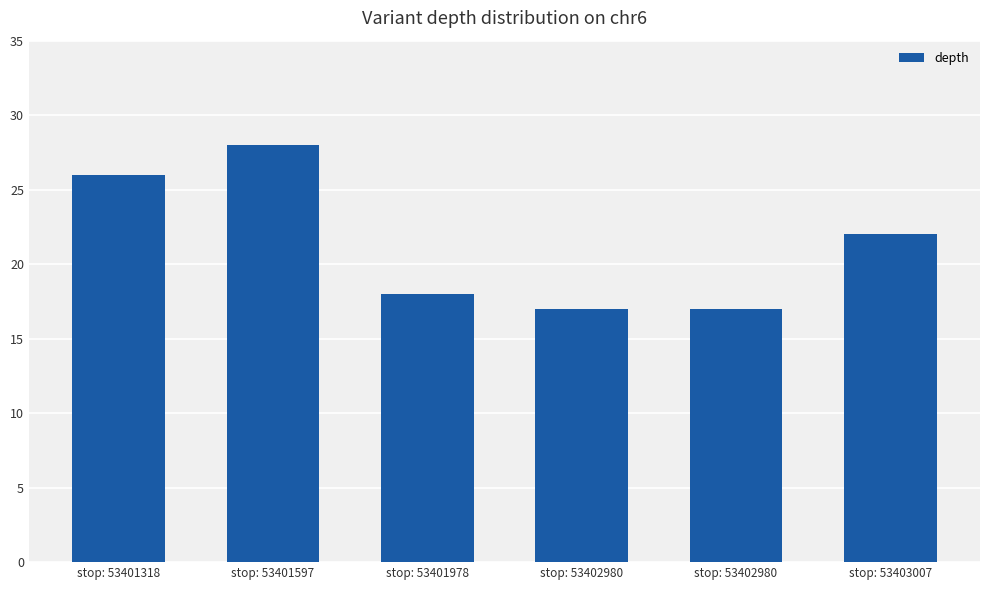

How many data points are less than 22?

3